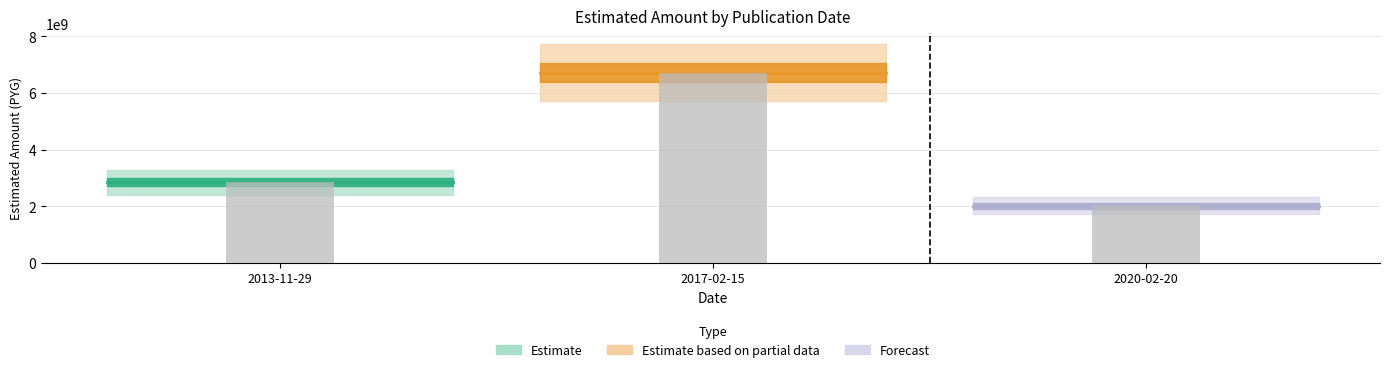

What value does the data have at 2013-11-29?

2841775000